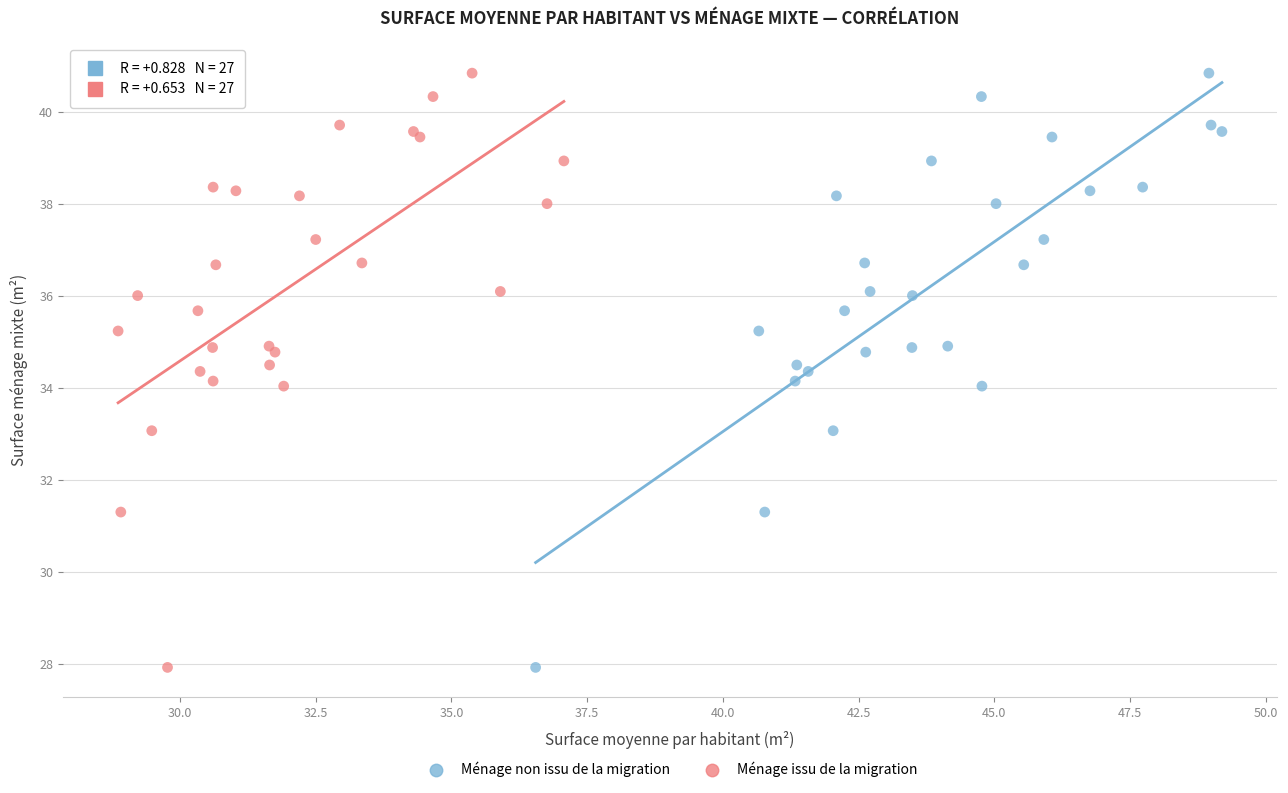

What are all the series names shown in the legend?

Ménage non issu de la migration, Ménage issu de la migration